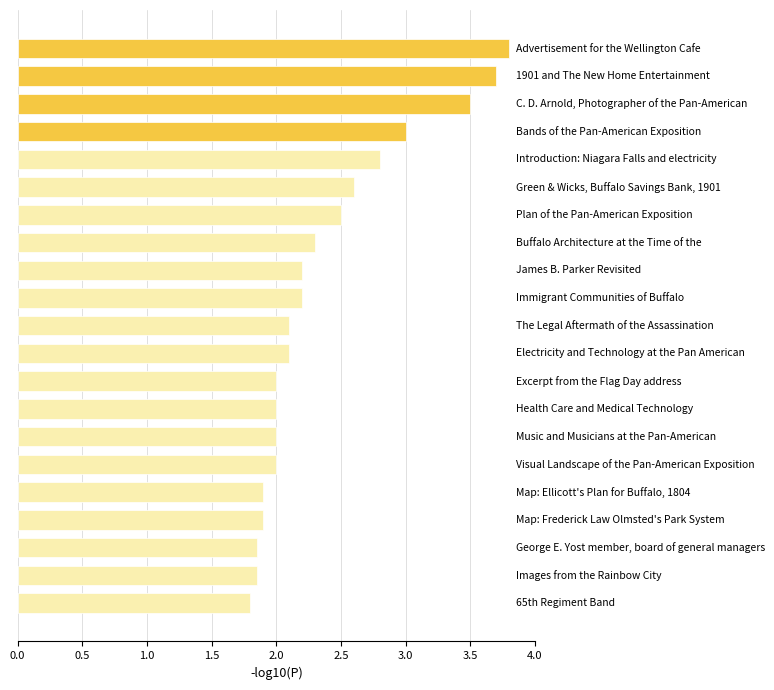

What is the value of the 7th bar from the top?

2.5